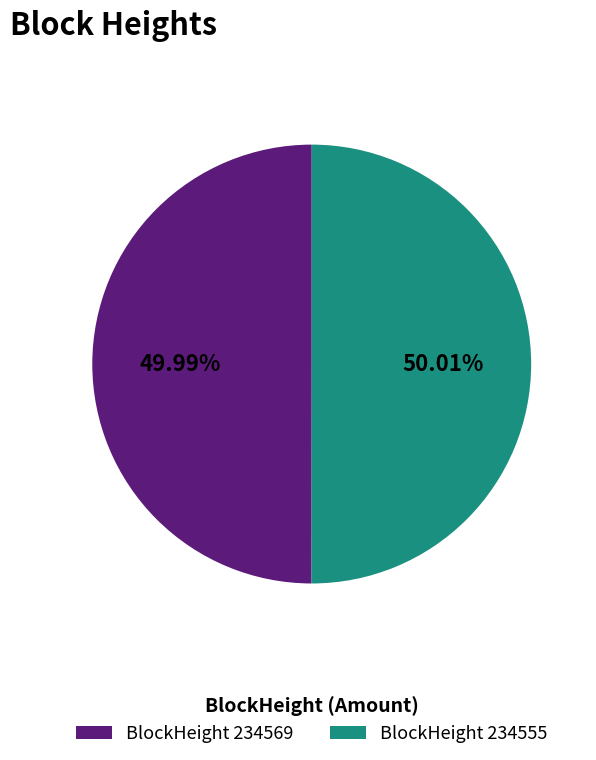

Combined, do BlockHeight 234555 and BlockHeight 234569 account for over 50%?

Yes